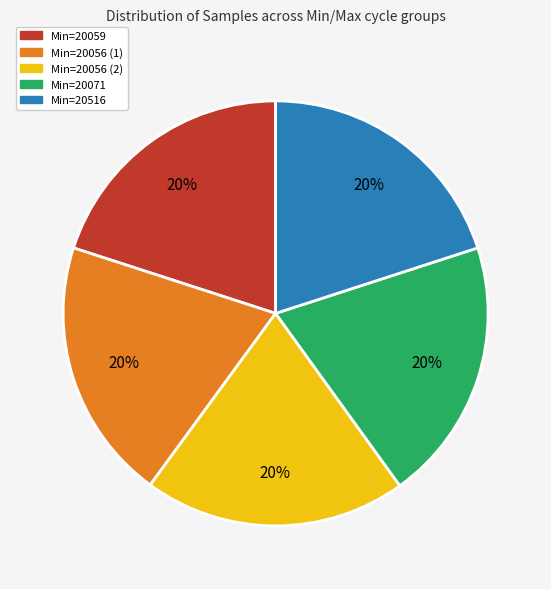

Does any single category account for the majority?

No